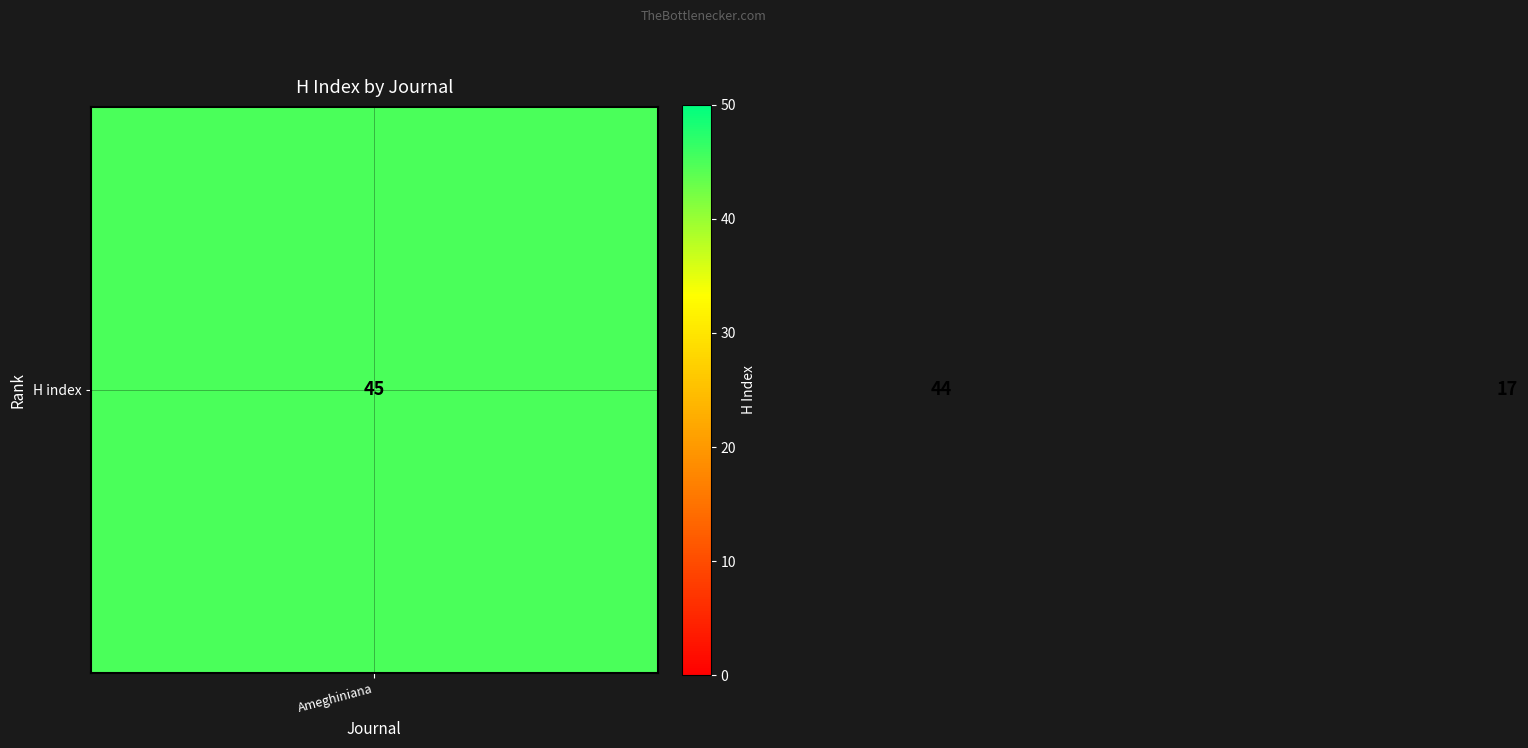

What is the average value?

35